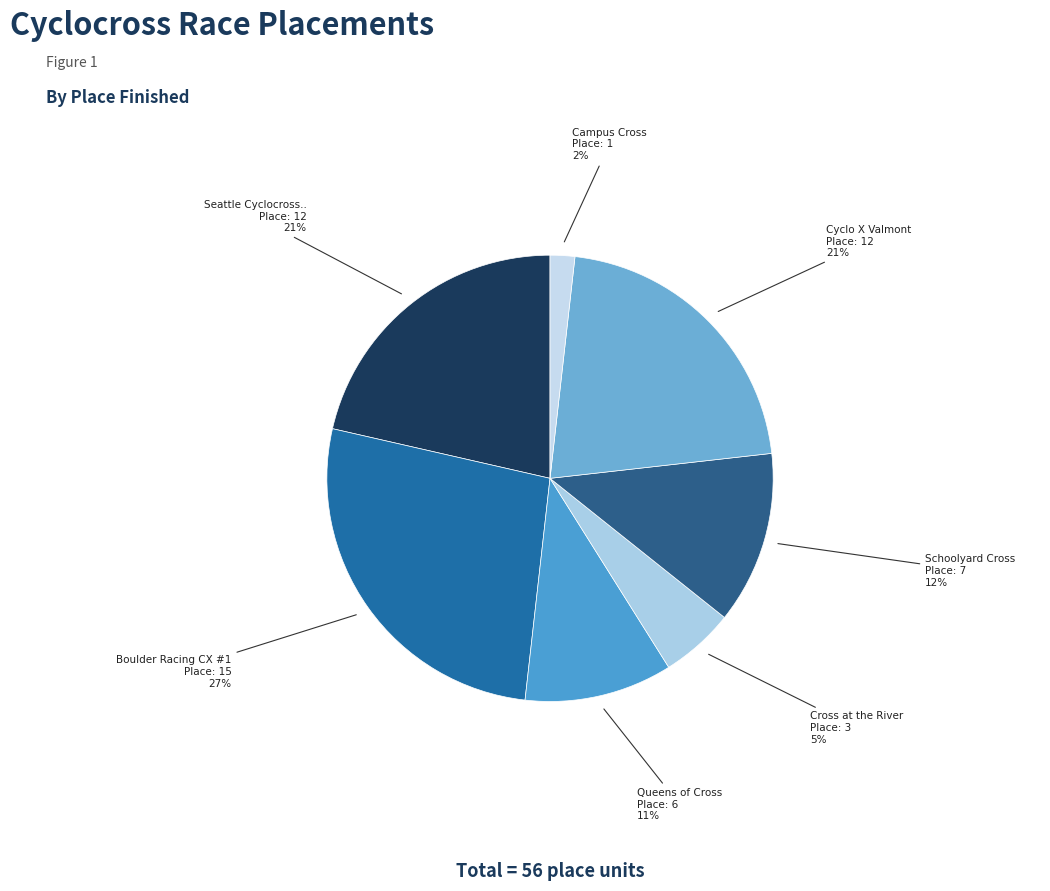

How many segments does this pie chart have?

7